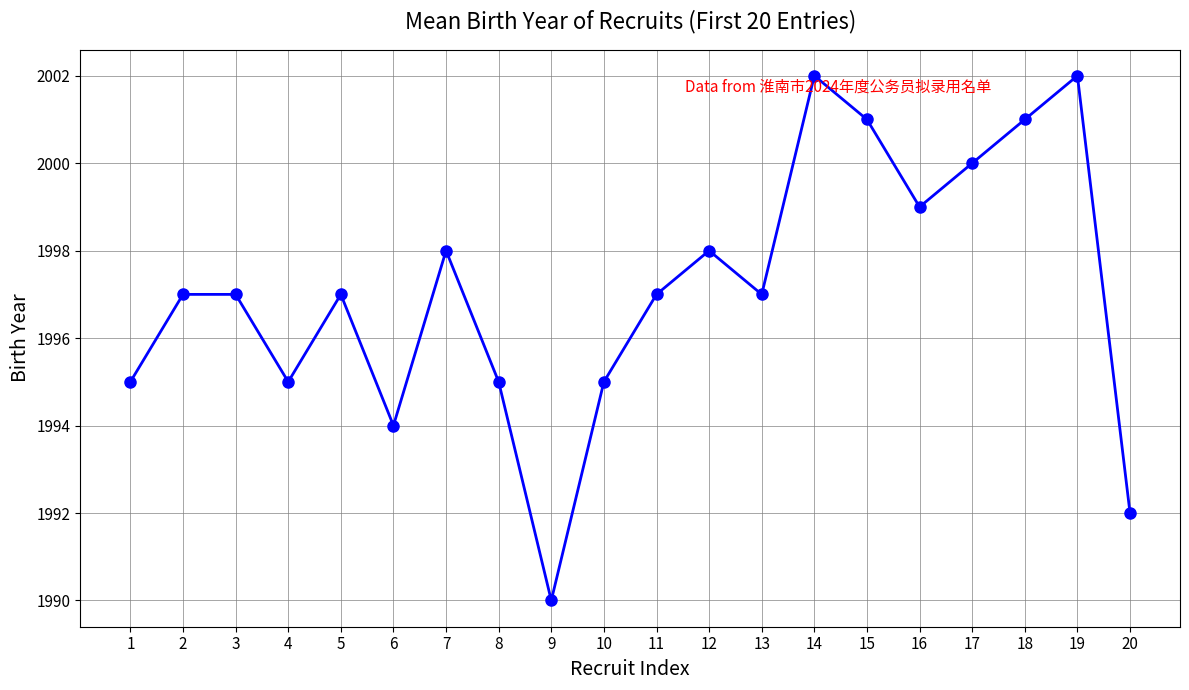

Is it true that the value at 14 is 2002?

True